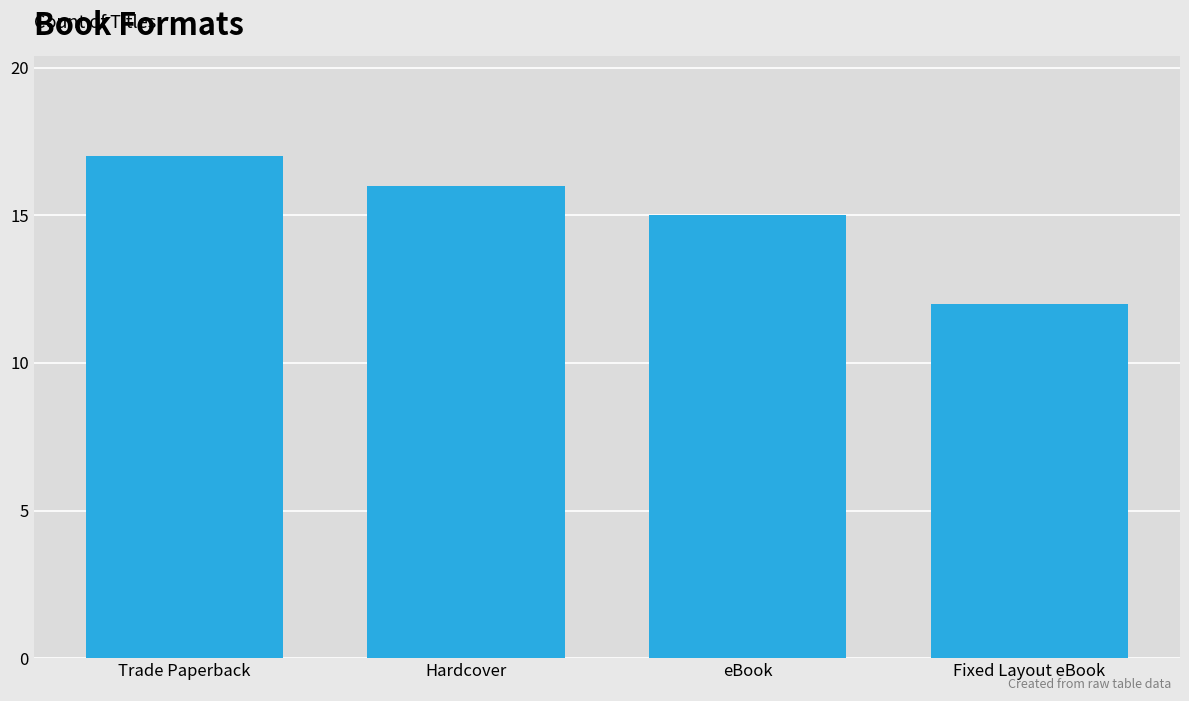

What is the value of the 3rd bar from the left?

15